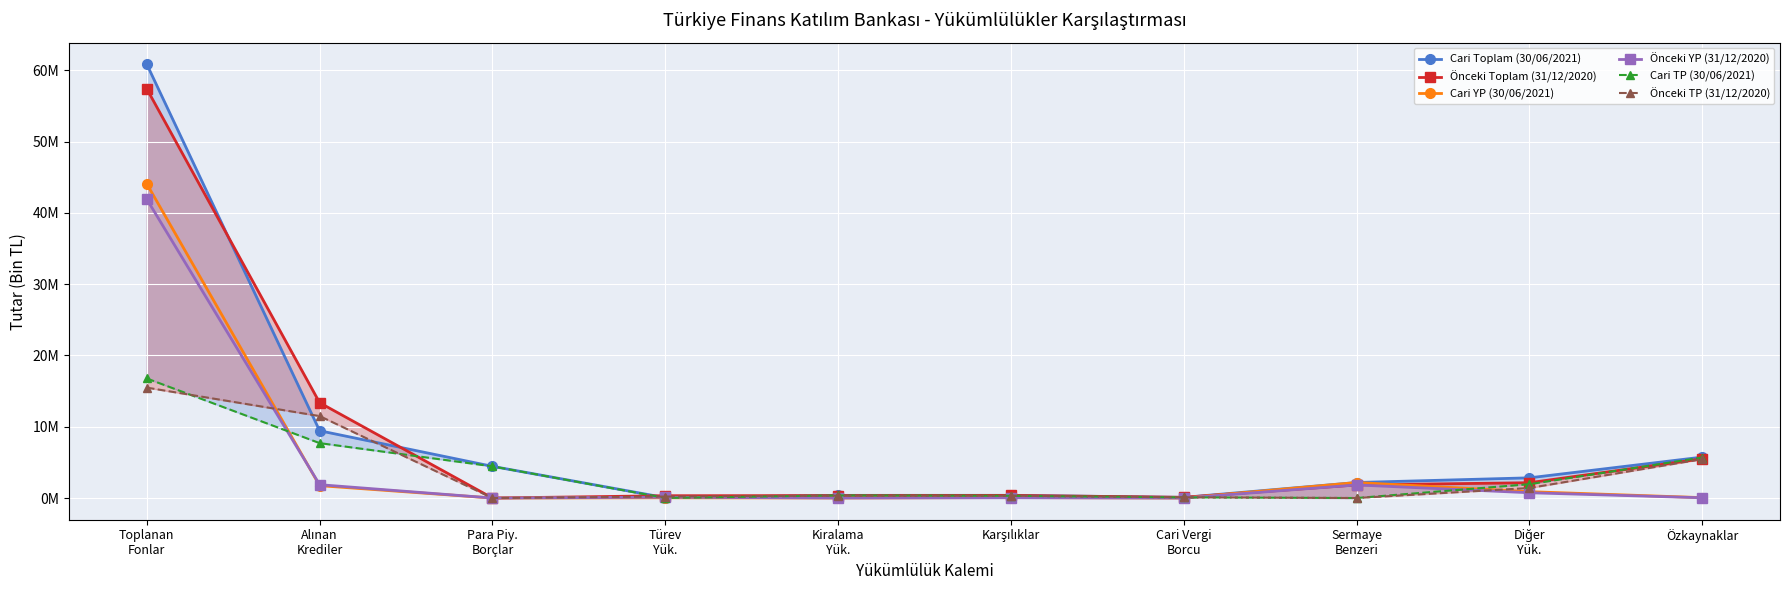

What is the average value of the Cari YP (30/06/2021) series?

4904257